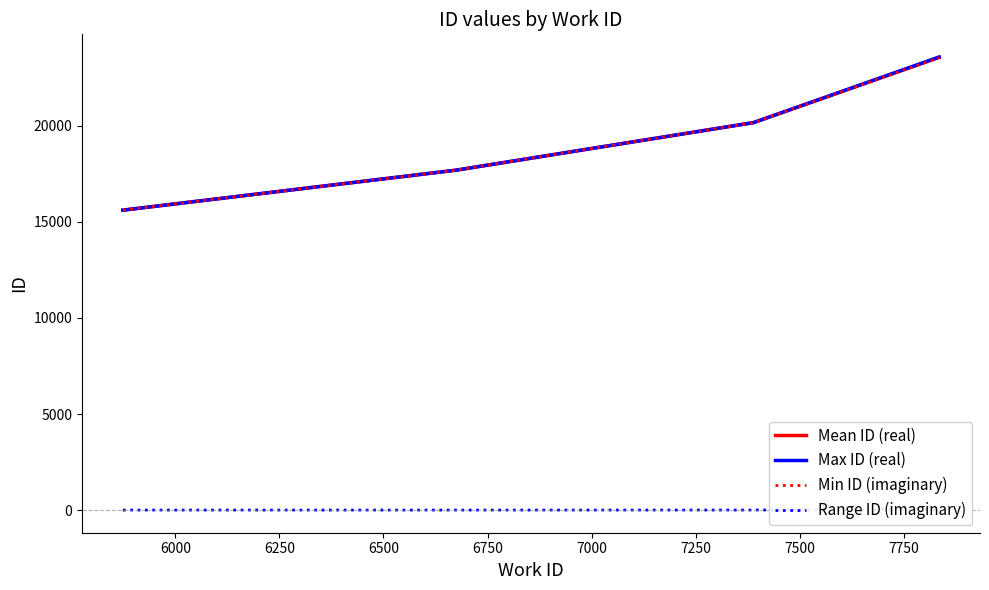

What is the minimum value for Max ID (real)?

15614.0